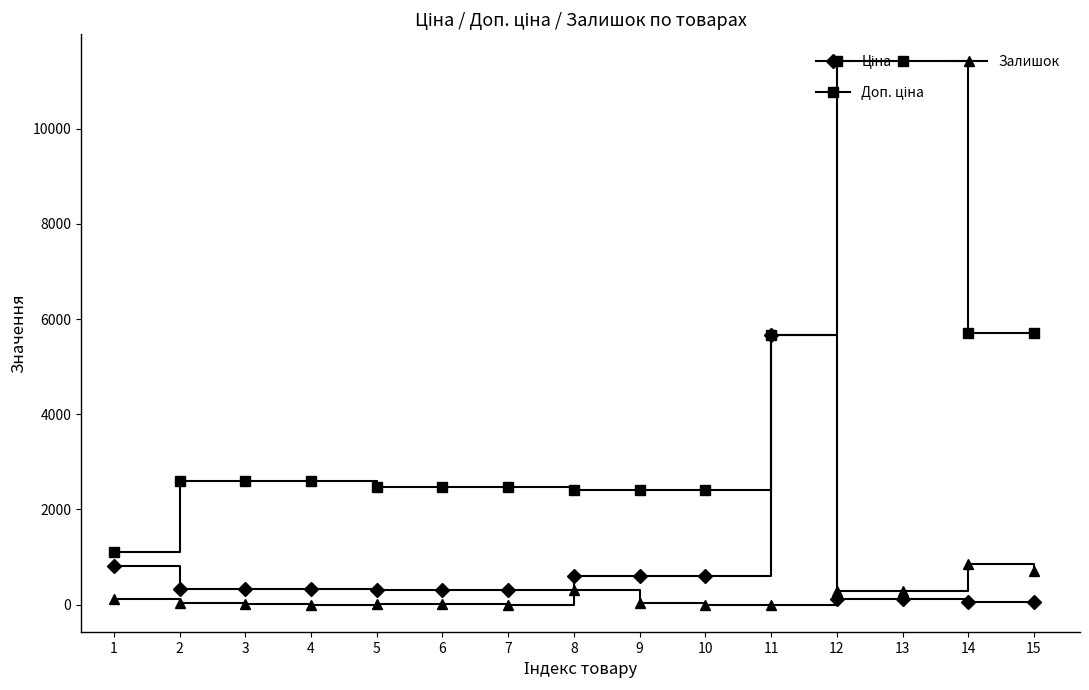

True or false: Залишок has more than 2 points higher than both neighbors.

True